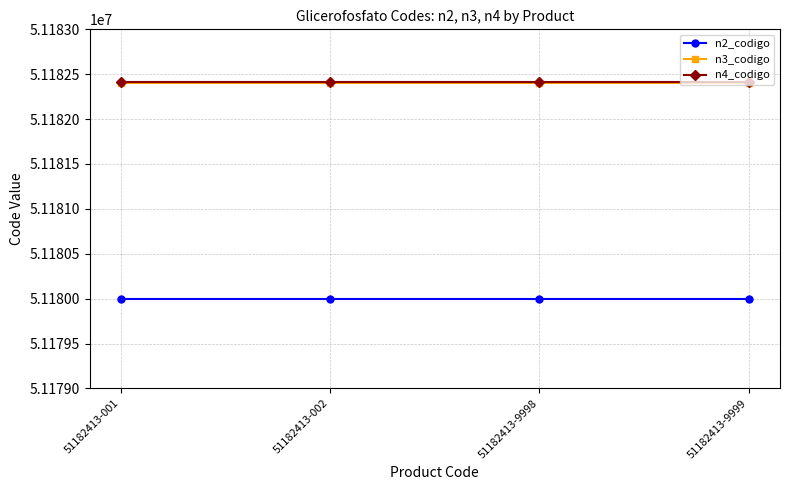

What is the value of the n2_codigo point at the 4th from the left?

51180000